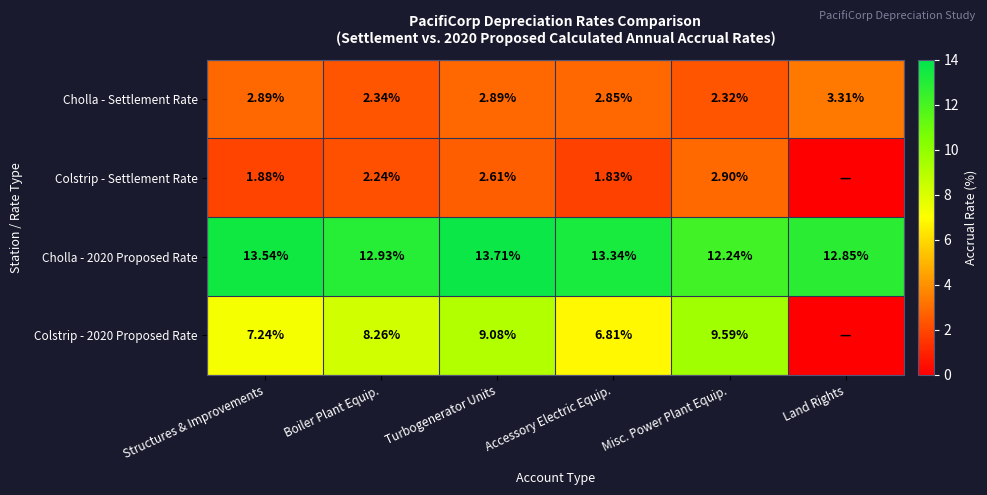

What is the difference between the highest and lowest values at Land Rights?

12.8